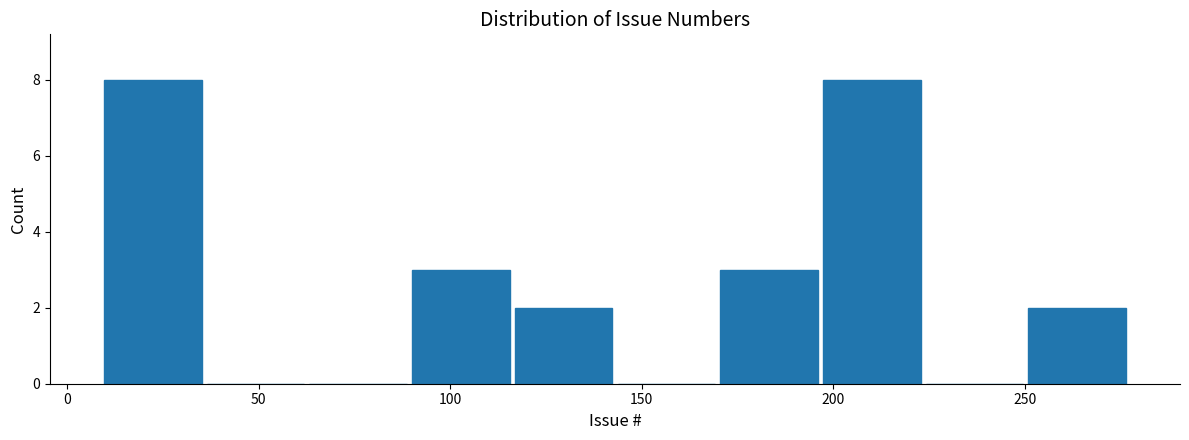

Reading left to right, list every bar in this chart as the range it spans on the x-axis followed by its height. Neither the bar edges nor the heights are printed on the chart, so give them approximately, as read against the axes.

10 to 35: 8
35 to 65: 0
65 to 90: 0
90 to 115: 3
115 to 145: 2
145 to 170: 0
170 to 195: 3
195 to 225: 8
225 to 250: 0
250 to 275: 2